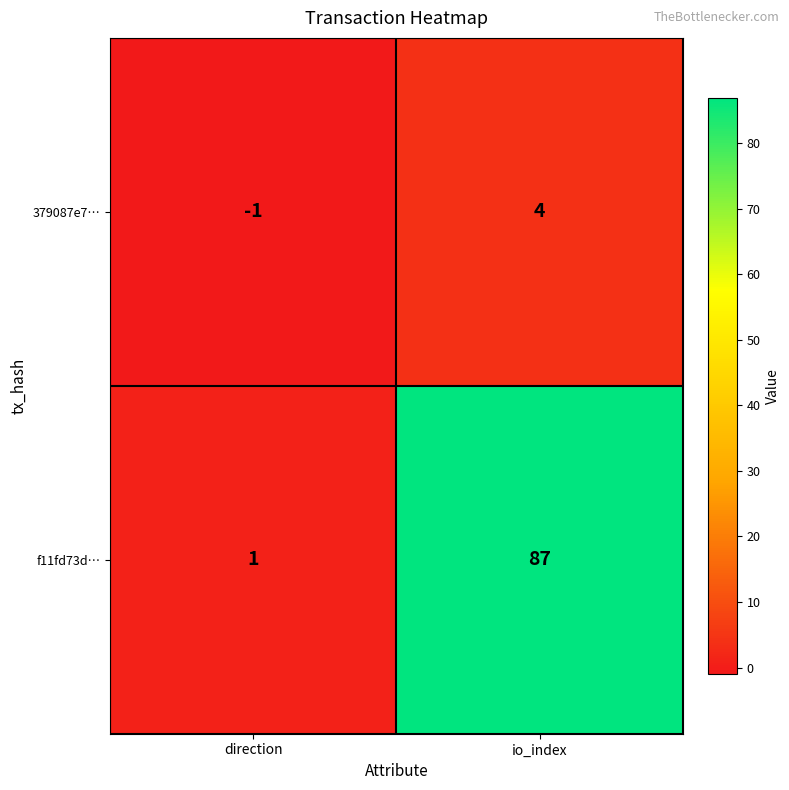

What is the sum of the 379087e7… values at io_index and direction?

3